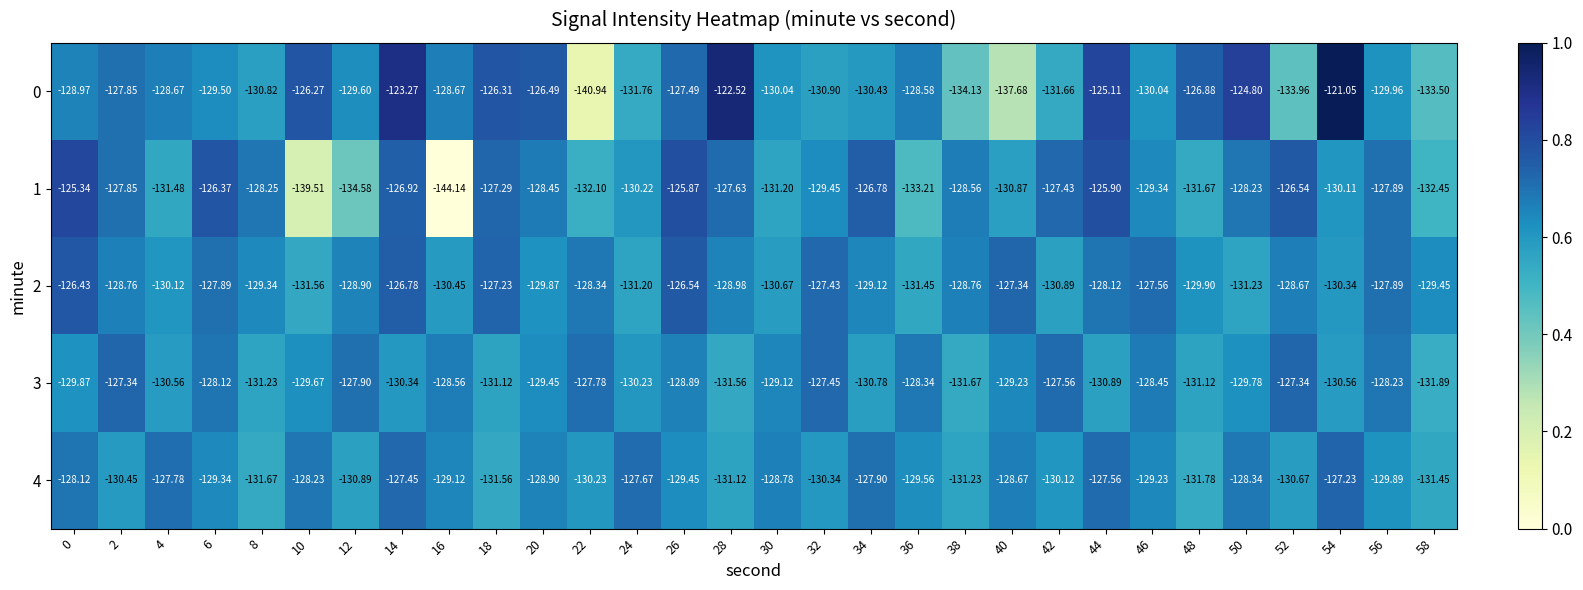

Is the value of 3 at 20 greater than the value of 1 at 14?

No